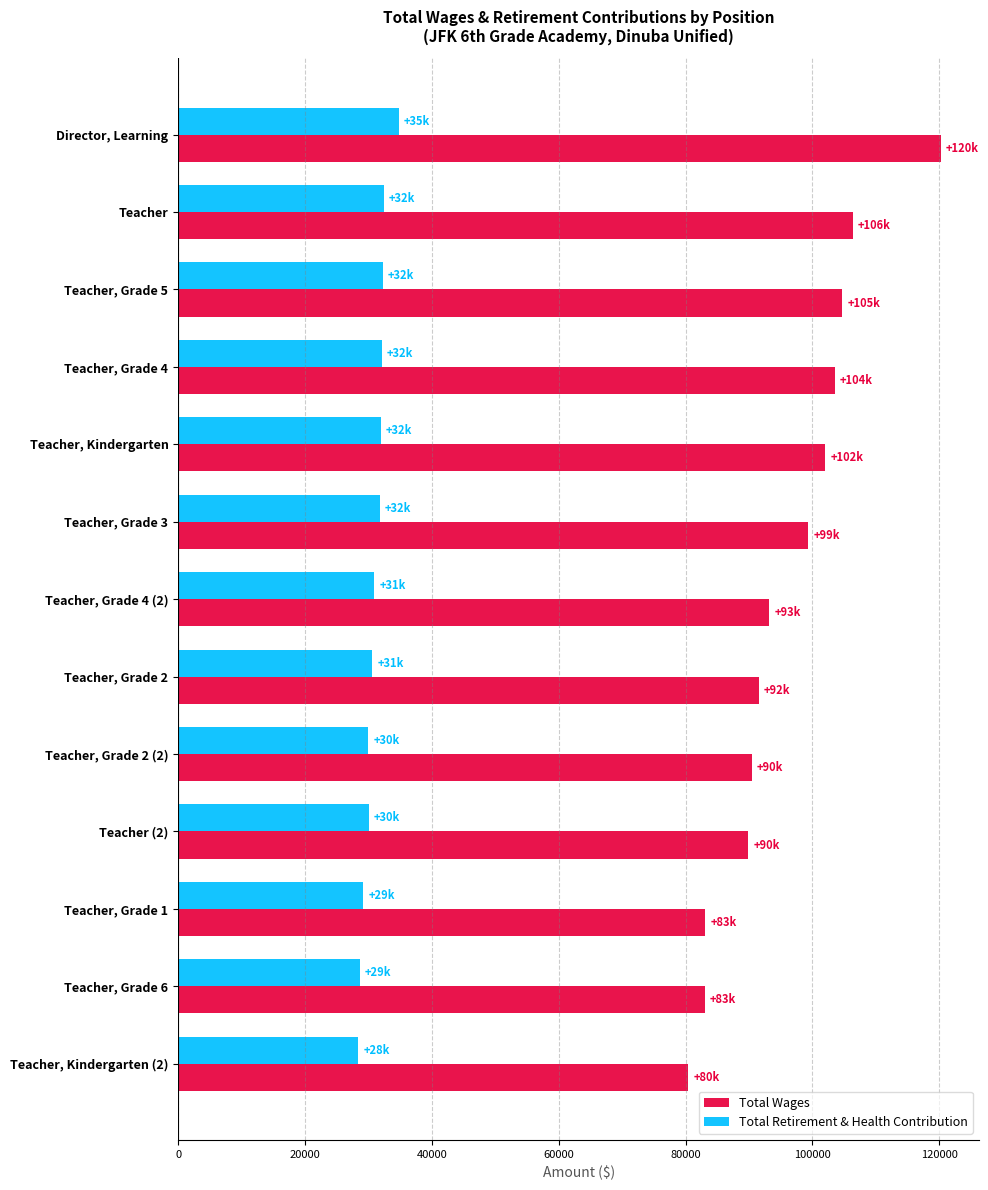

What is the spread (max minus min) of values at Teacher, Kindergarten (2)?

52013